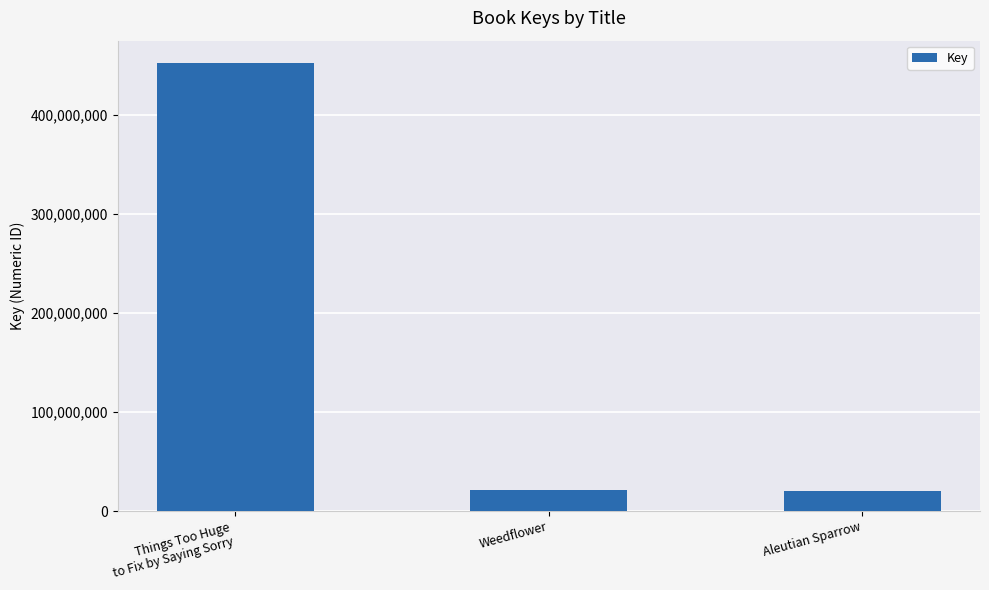

Read the value at Weedflower.

20961863